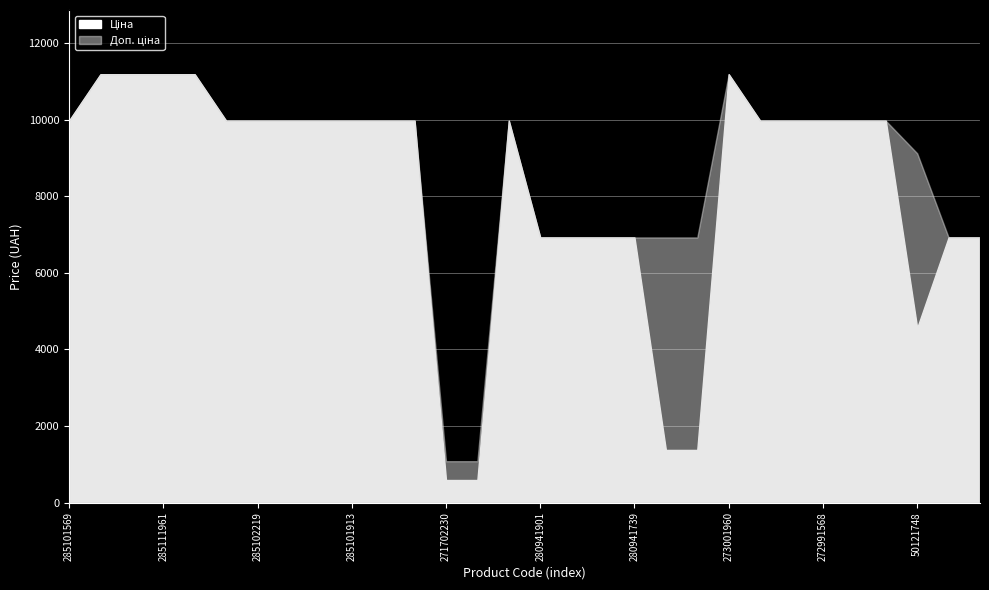

True or false: Доп. ціна and Ціна intersect in this chart.

False